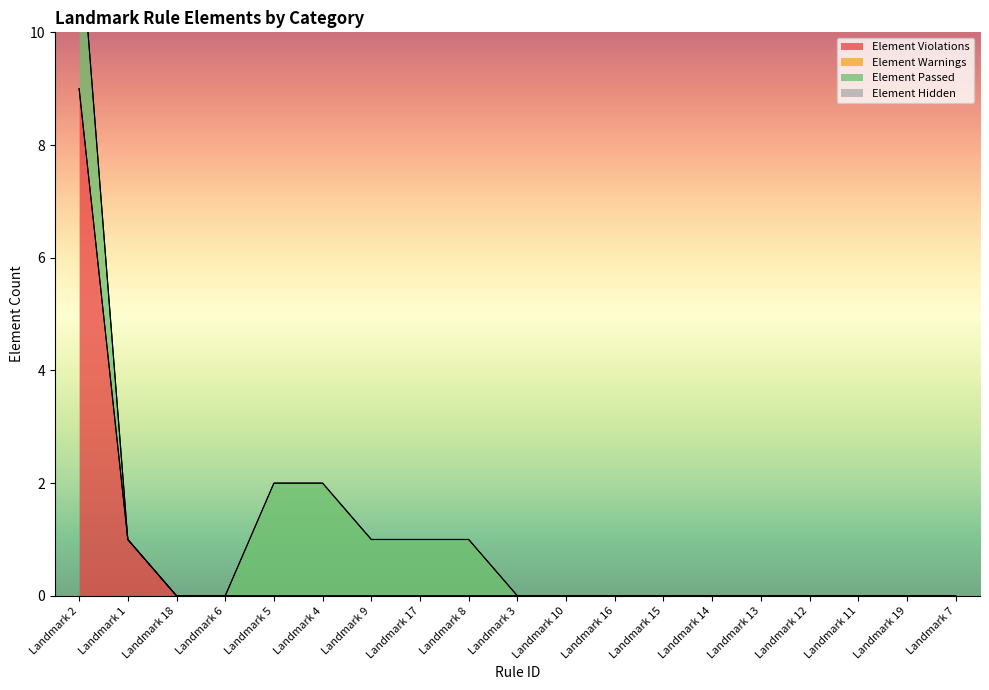

What is the spread (max minus min) of values at Landmark 8?

1